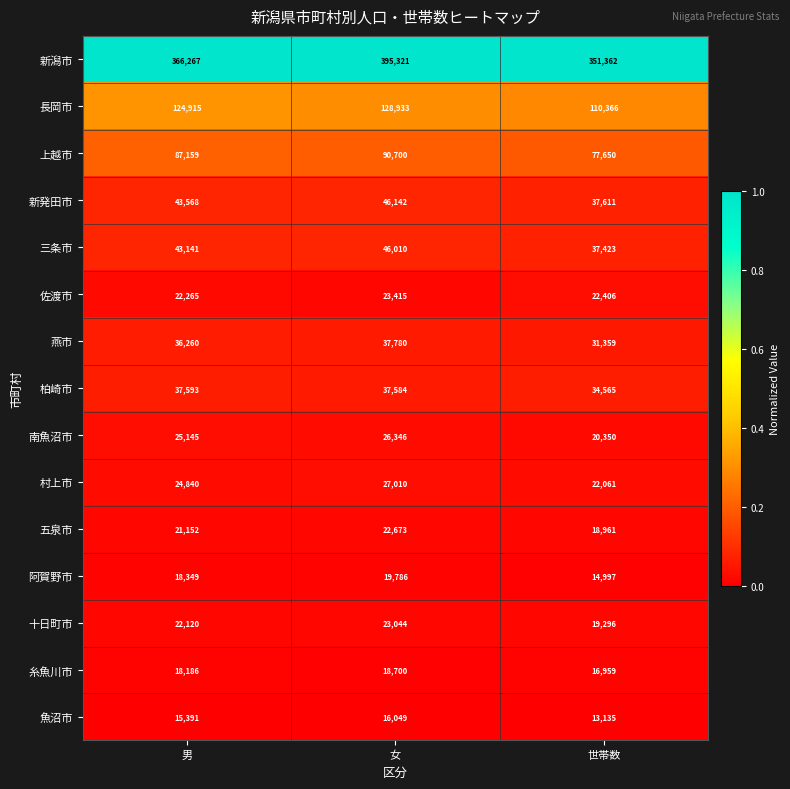

Rank the series at 世帯数 from highest to lowest value.

新潟市, 長岡市, 上越市, 新発田市, 三条市, 柏崎市, 燕市, 佐渡市, 村上市, 南魚沼市, 十日町市, 五泉市, 糸魚川市, 阿賀野市, 魚沼市